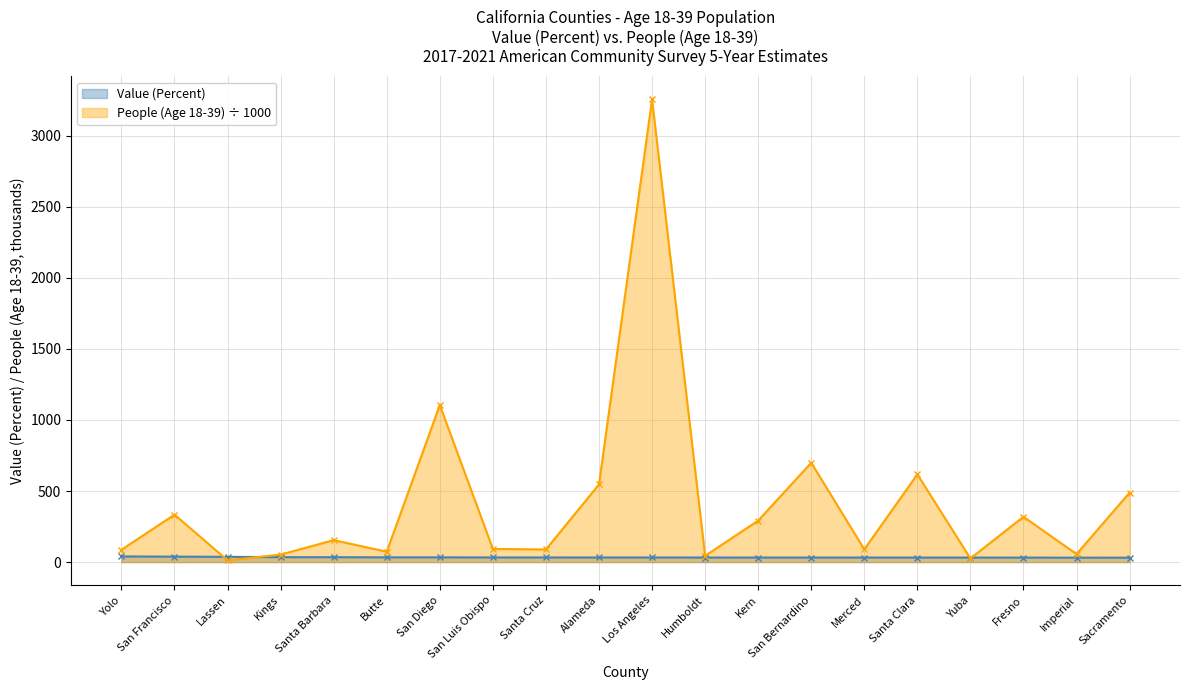

Which category has the highest value in the People (Age 18-39) series?

Los Angeles